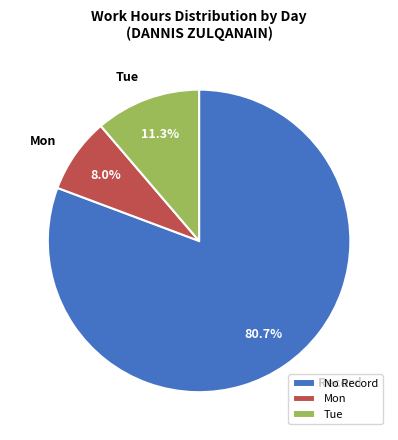

Which slice represents more than half of the pie?

No Record